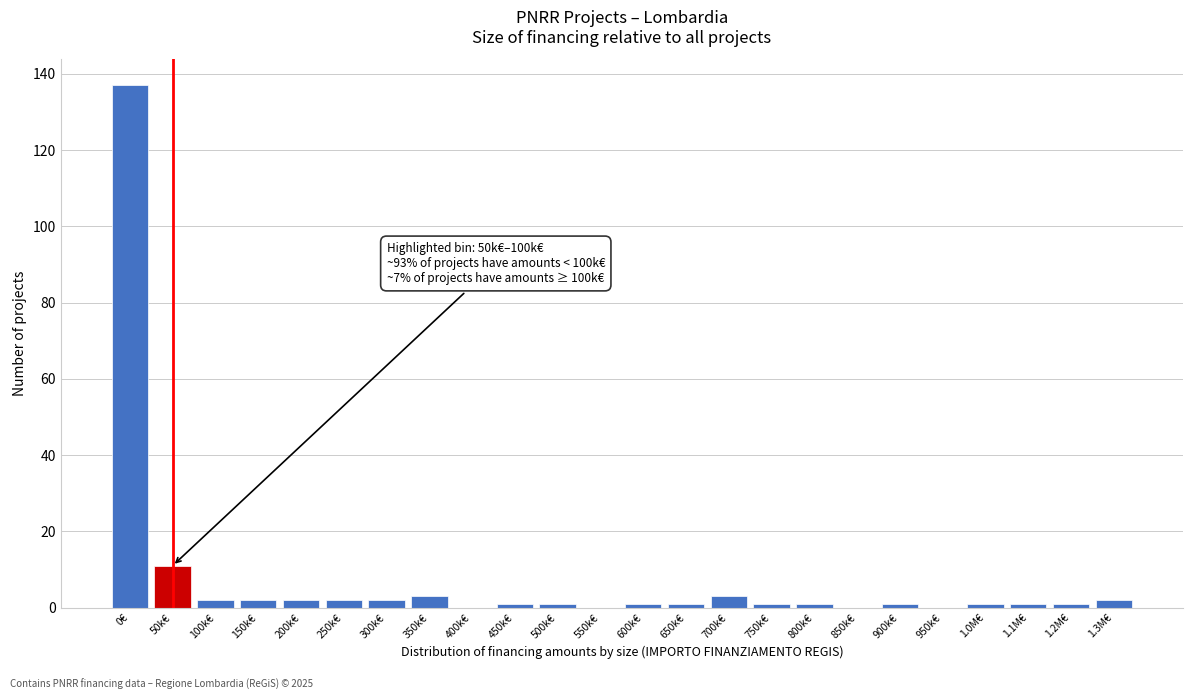

Reading left to right, what are all the values shown in this chart?

0€=137	50k€=11	100k€=2	150k€=2	200k€=2	250k€=2	300k€=2	350k€=3	400k€=0	450k€=1	500k€=1	550k€=0	600k€=1	650k€=1	700k€=3	750k€=1	800k€=1	850k€=0	900k€=1	950k€=0	1.0M€=1	1.1M€=1	1.2M€=1	1.3M€=2